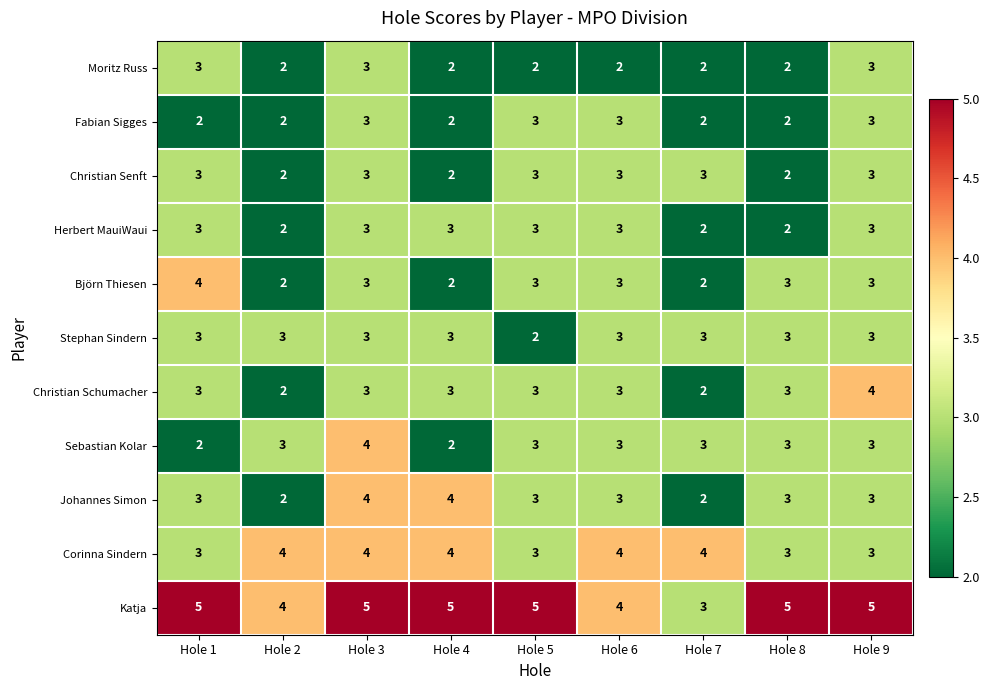

How many Moritz Russ values are between 2 and 3?

9